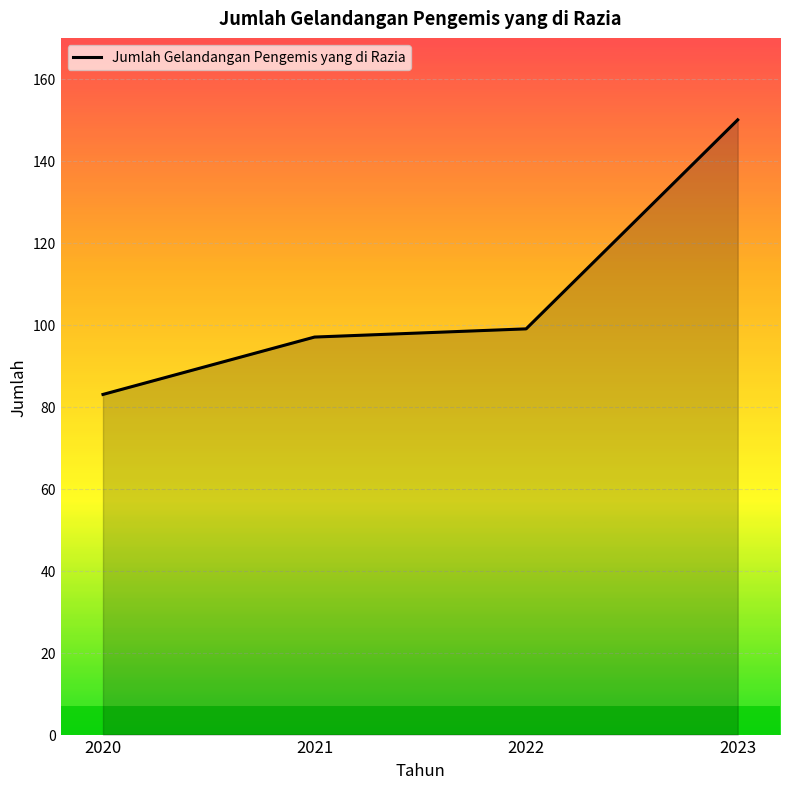

Reading left to right, transcribe all the data shown in this chart.

83	97	99	150